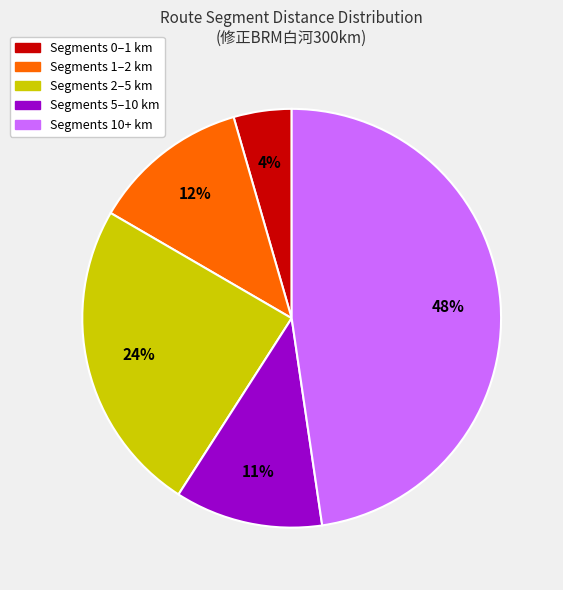

To the nearest percent, what is the average slice percentage?

20%